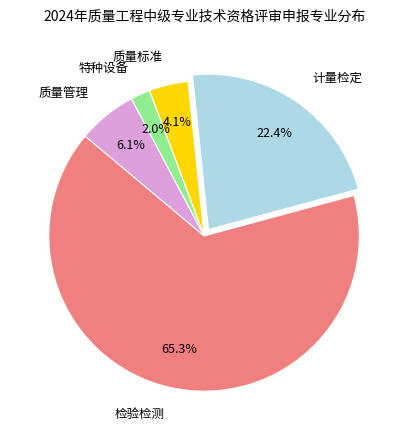

What is the ratio of the value at 特种设备 to the value at 质量管理?

0.3